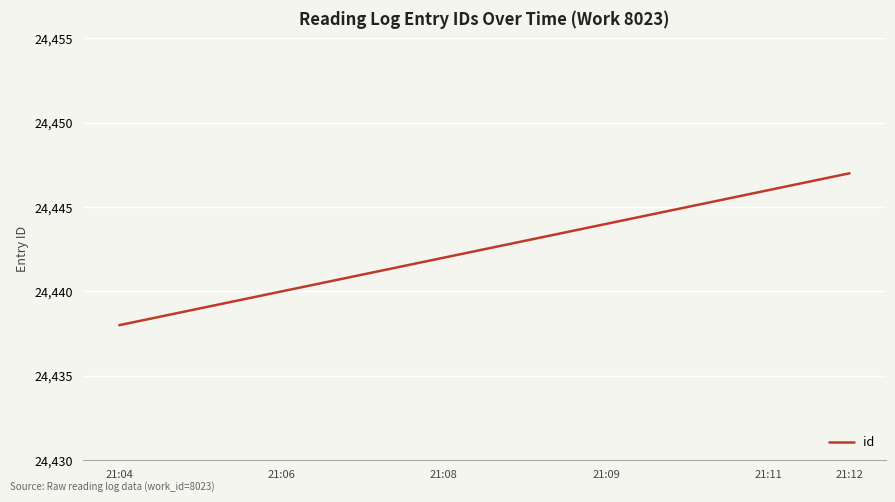

What is the minimum value shown in the chart?

24438